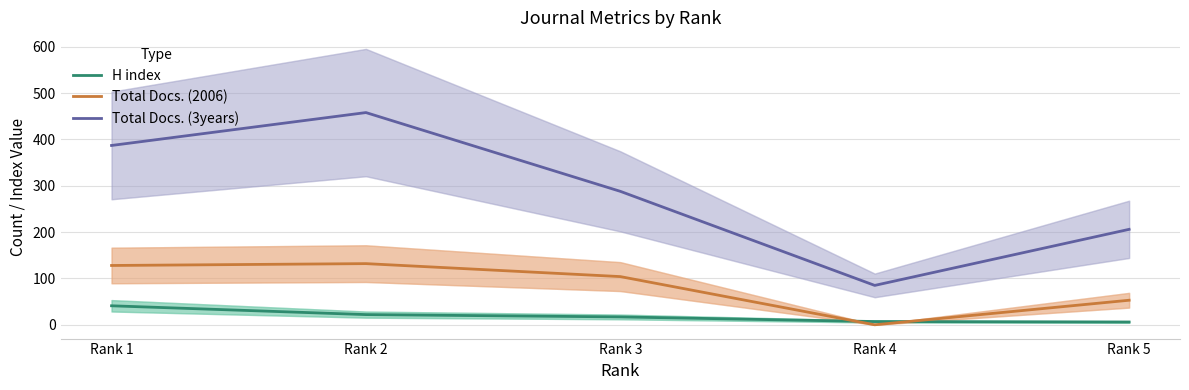

At which category is the sum across all series the highest?

Rank 2